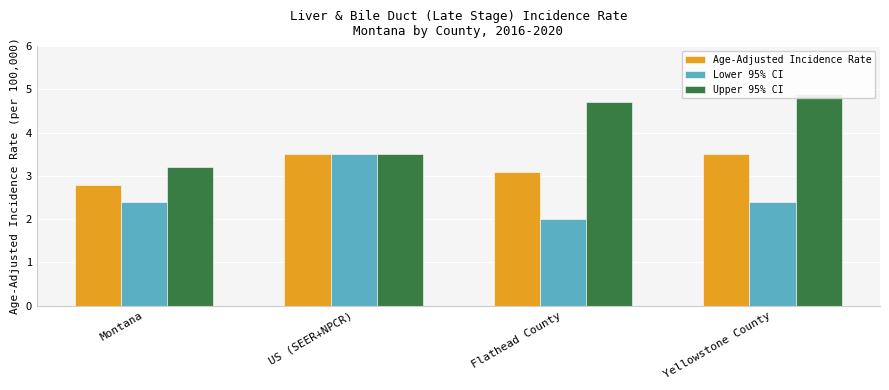

At US (SEER+NPCR), list the series in order from largest to smallest.

Age-Adjusted Incidence Rate, Lower 95% CI, Upper 95% CI